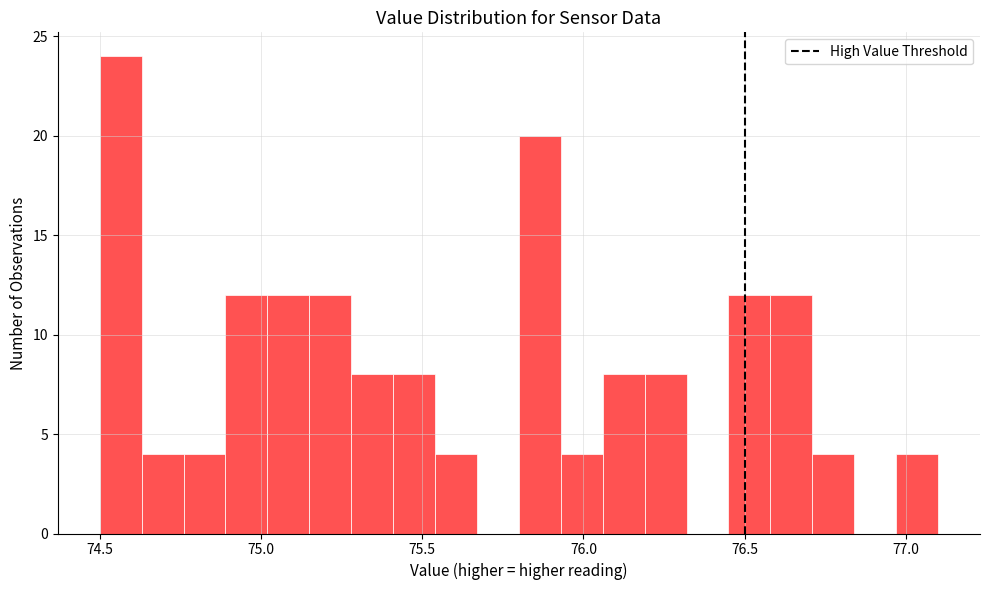

Read against the x-axis, roughly where is the centre of the tallest bar?

74.55